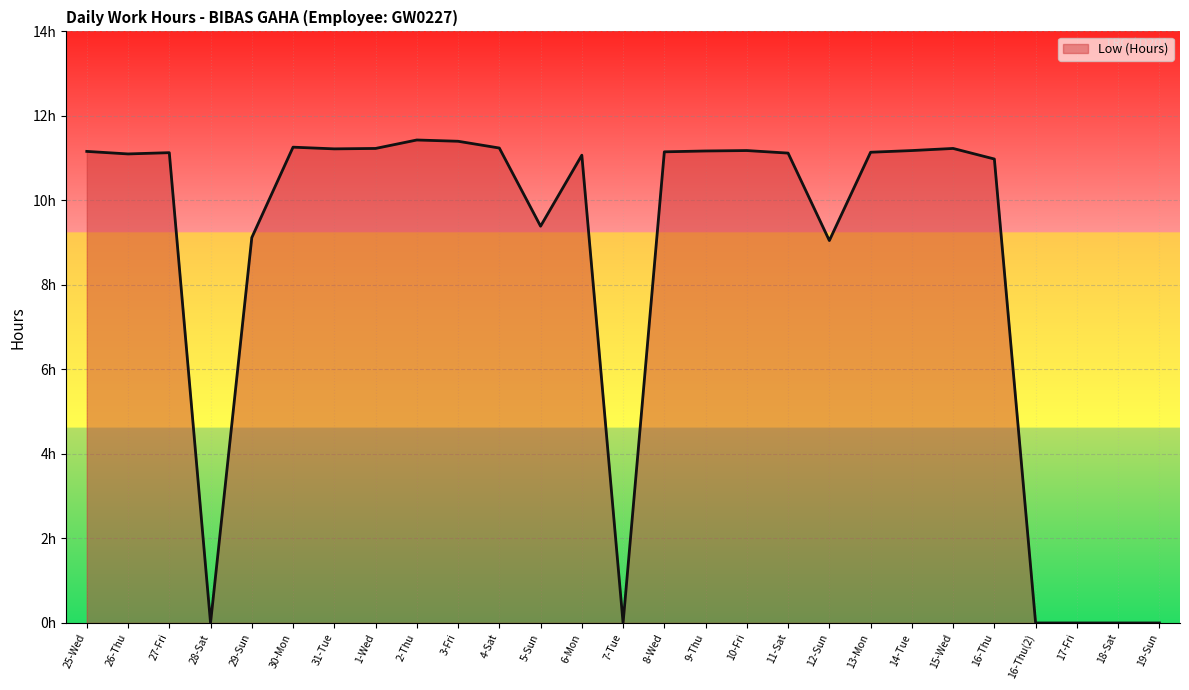

Is it true that the value at 29-Sun is 9.1?

True